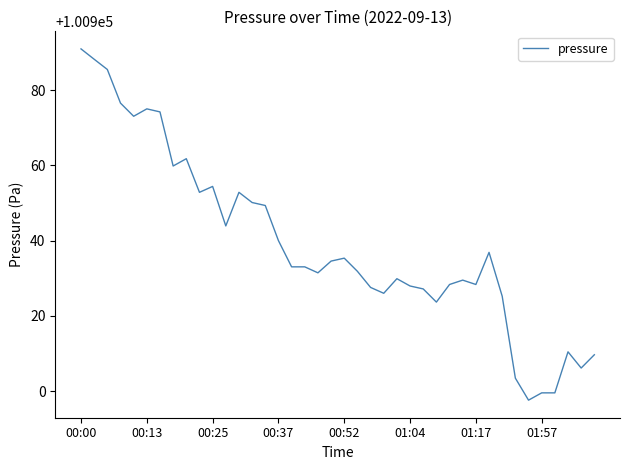

What is the difference between the maximum and minimum values?

93.4